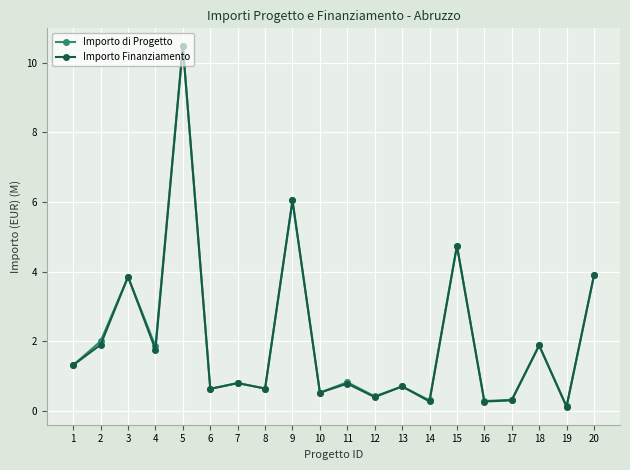

At which category does Importo Finanziamento reach its first local valley?

4